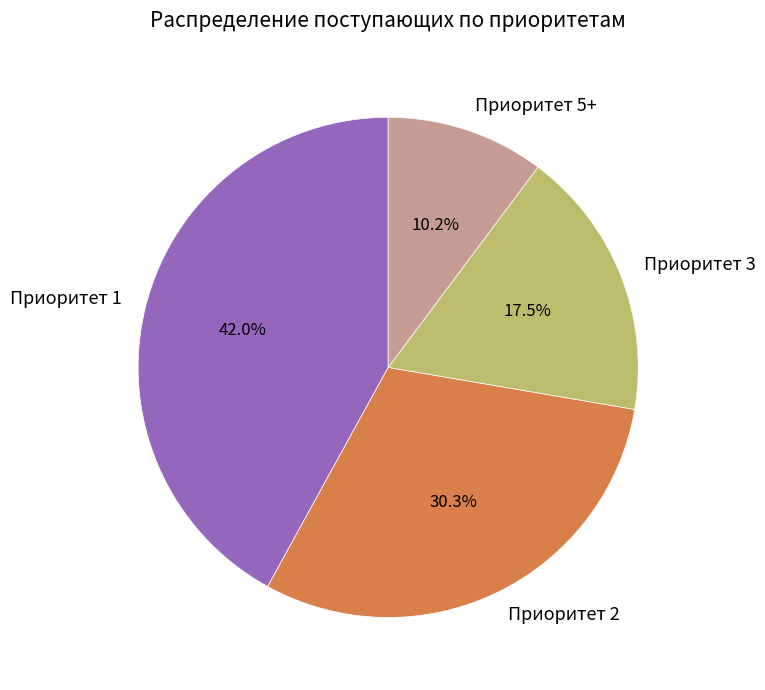

What is the ratio of the value at Приоритет 5+ to the value at Приоритет 3?

0.6